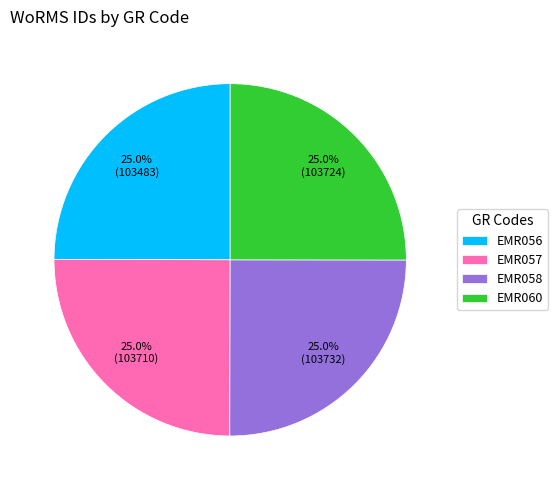

How many slices are in this pie chart?

4